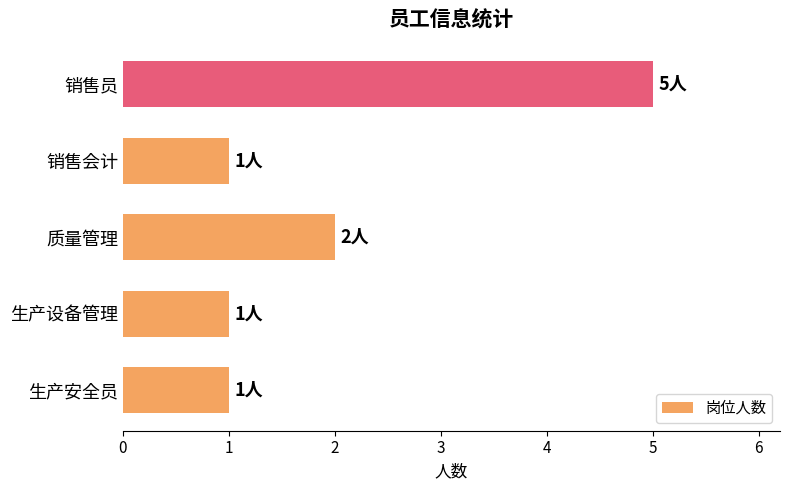

The chart shows a value of 2 at 生产安全员. True or false?

False